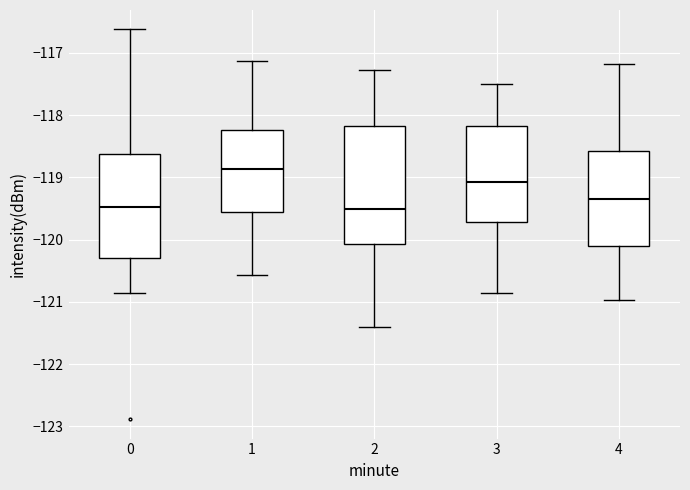

Where is the lower edge of the box at x = 2 on the y-axis? The values are not printed on the chart, so give them approximately, as read against the axis.

-120.1